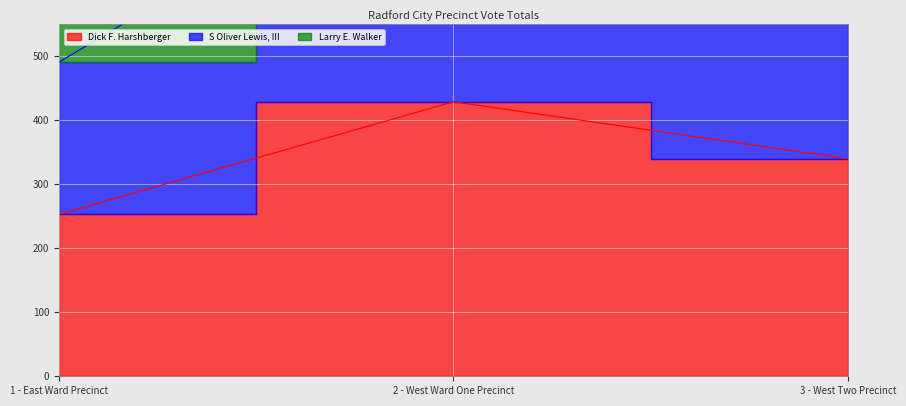

What is the label of the 1st point from the left?

1 - East Ward Precinct